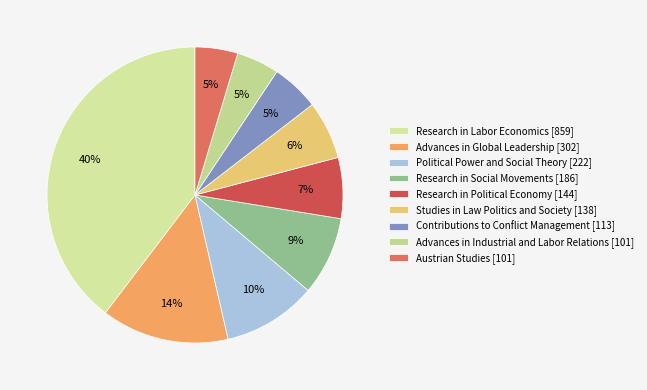

Does Political Power and Social Theory [222] account for over 50% of the chart?

No